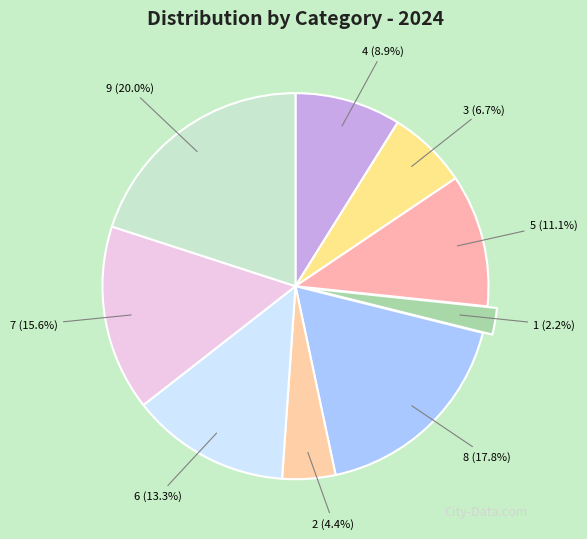

Which category has the smallest portion of the pie?

1